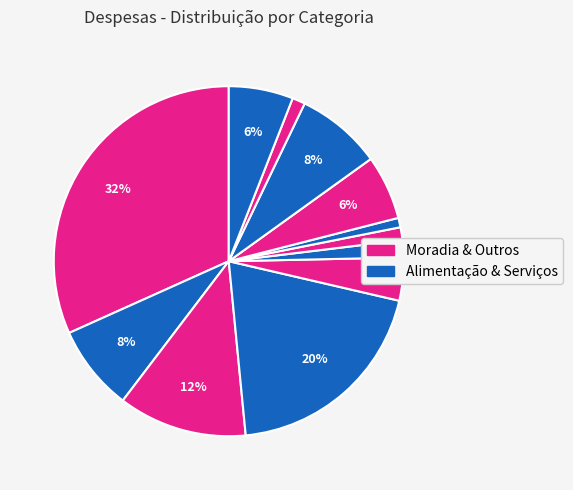

Is there a majority slice in this chart?

No